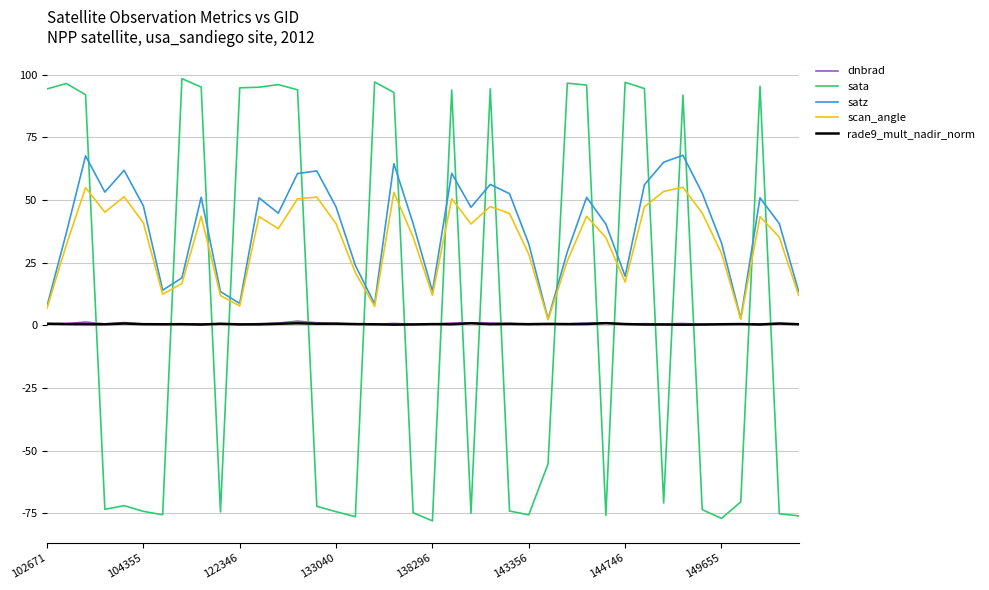

Count the number of data series in this chart.

5